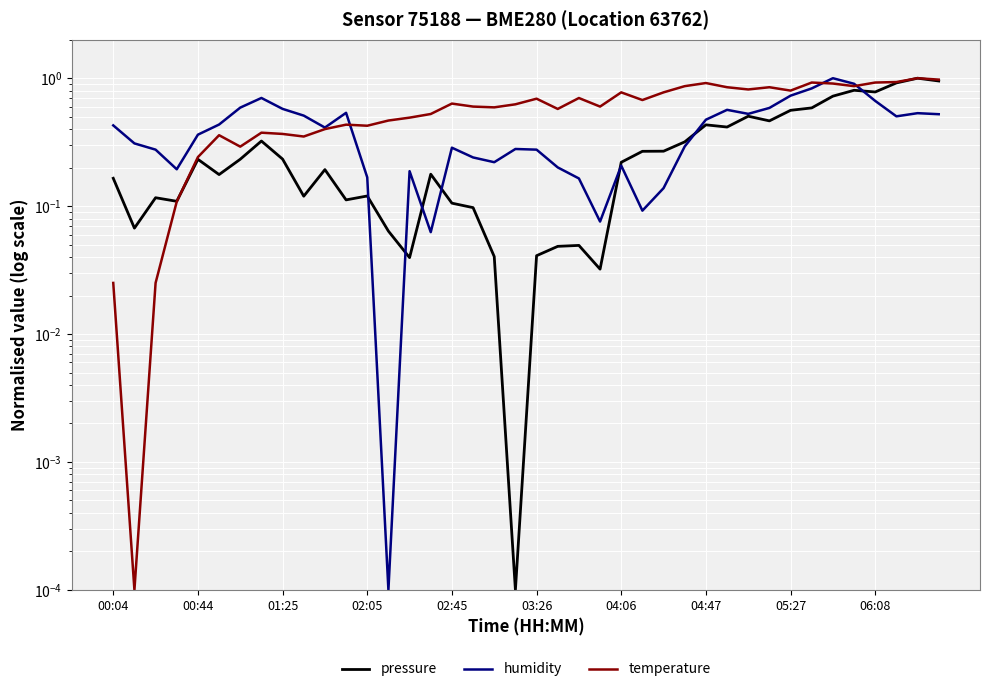

The temperature series shows 0.9 at 34. True or false?

True